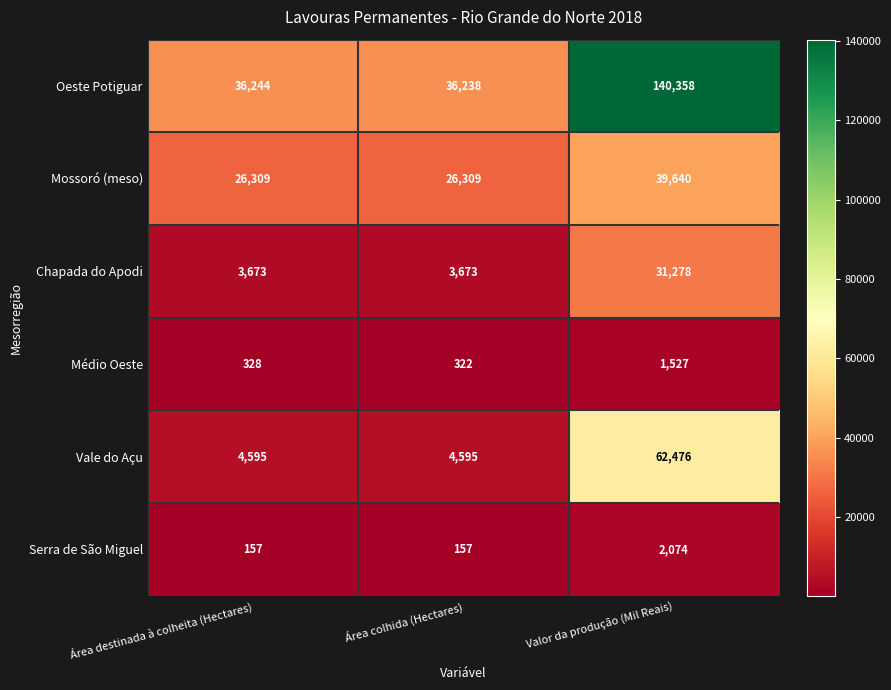

What is the sum of the Vale do Açu values at Área colhida (Hectares) and Valor da produção (Mil Reais)?

67071